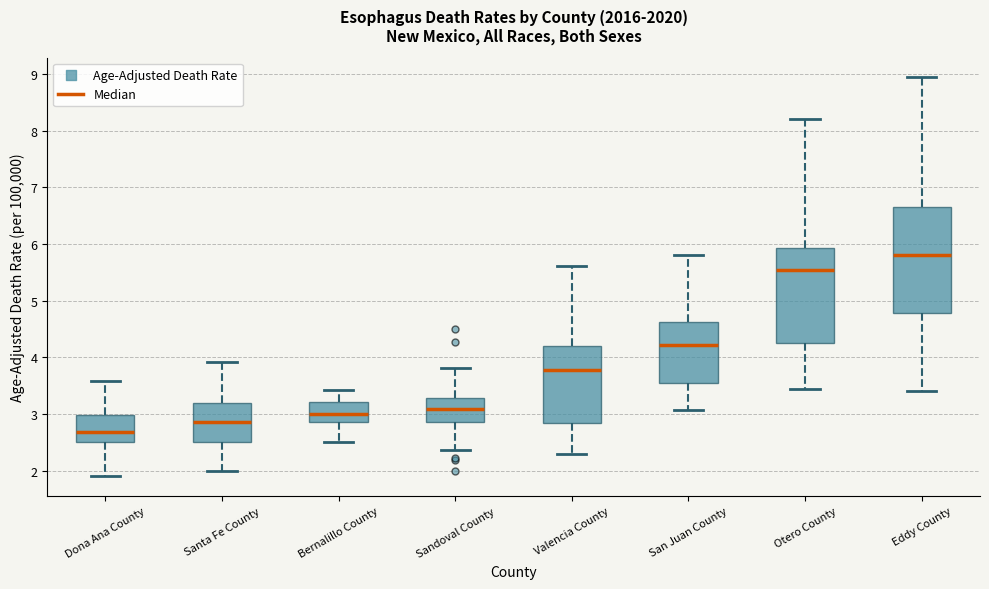

Where does the median line of the box for San Juan County sit on the y-axis? The values are not printed on the chart, so give them approximately, as read against the axis.

4.2